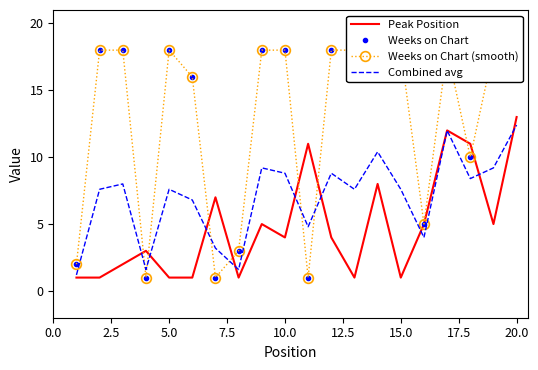

True or false: Combined avg and Weeks on Chart cross at least once.

True